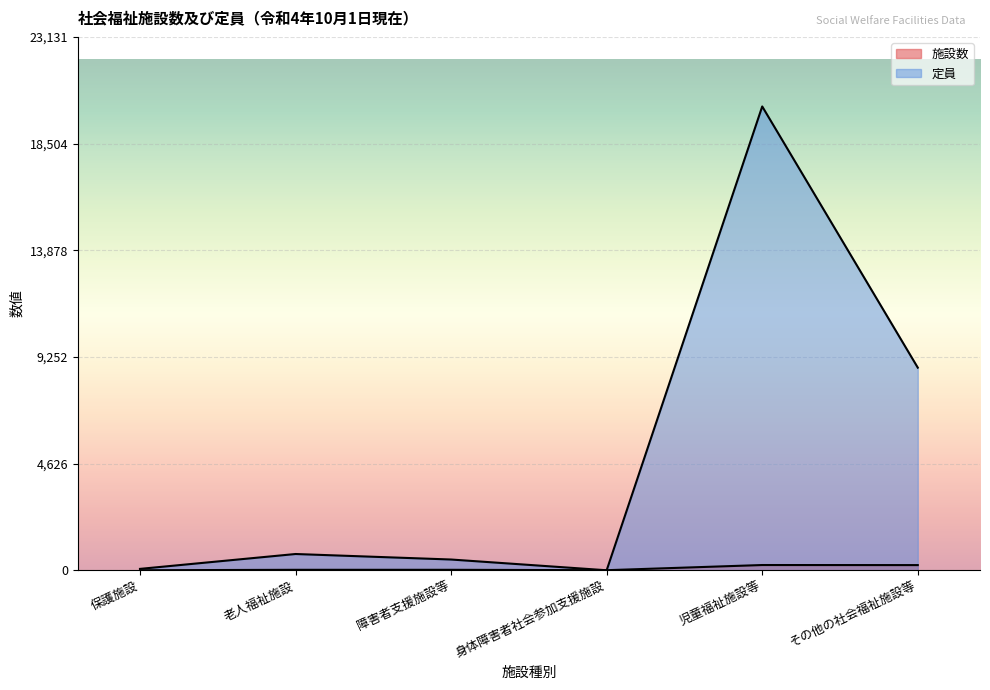

In 施設数, how many points are higher than both neighbors (excluding endpoints)?

1